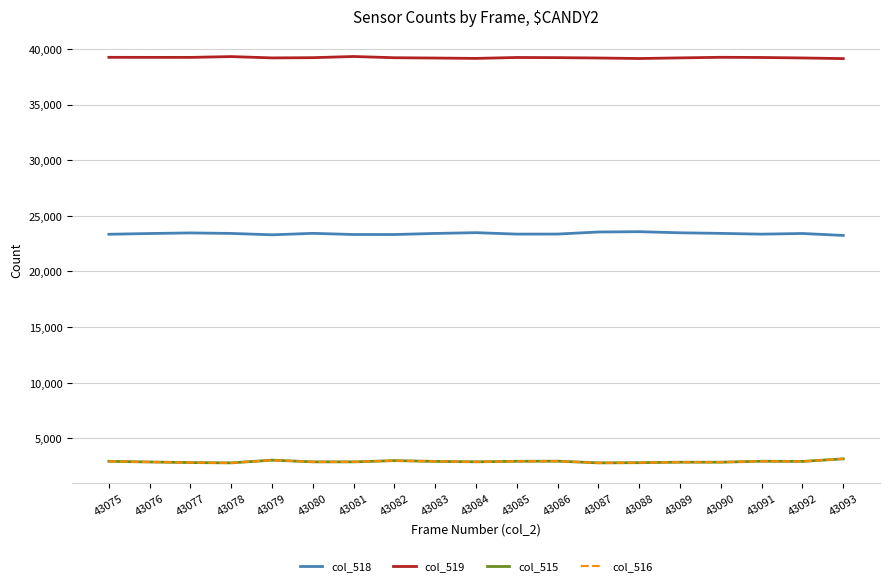

Which series has the largest total across all categories?

col_519